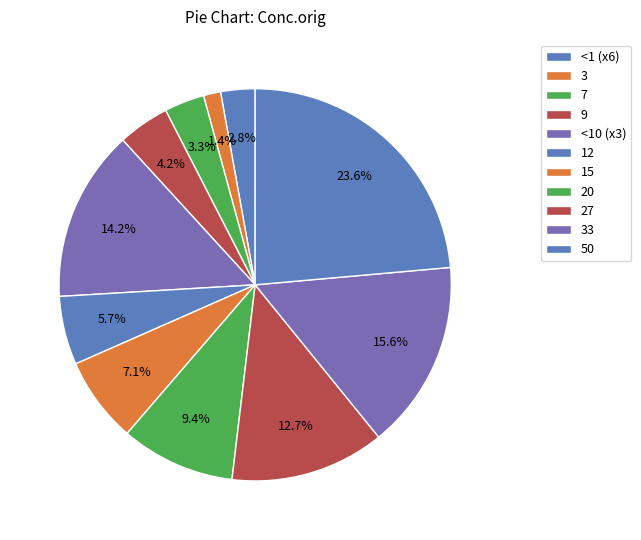

How many slices are in this pie chart?

11